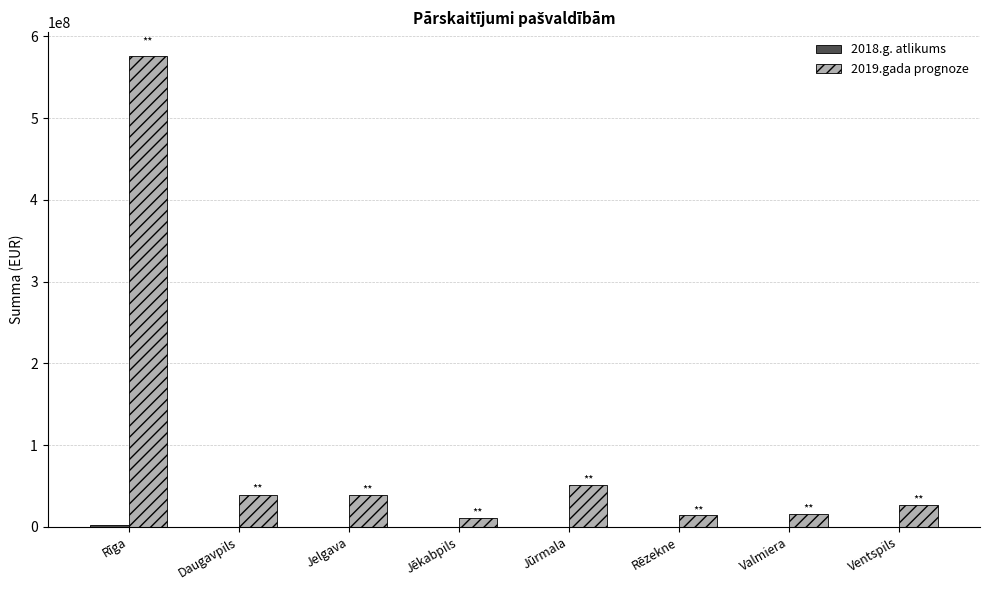

The 2019.gada prognoze series shows 75449603.1 at Jūrmala. True or false?

False